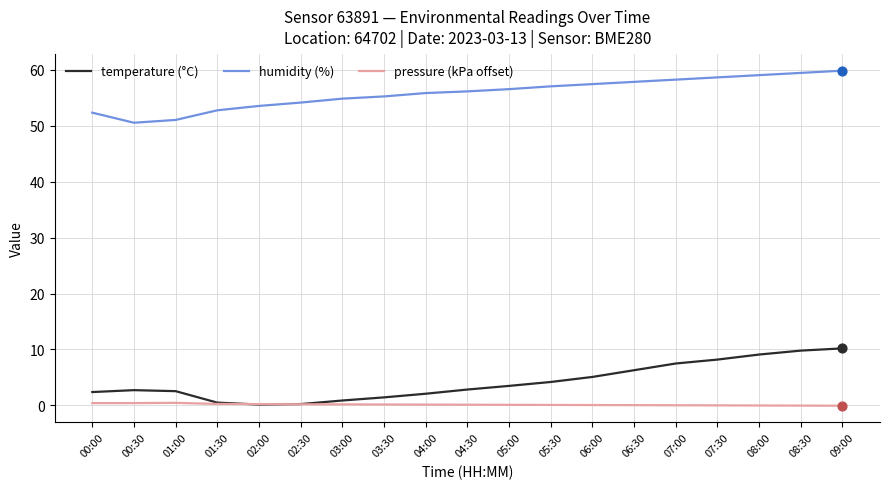

What is the maximum value shown in the chart?

59.8